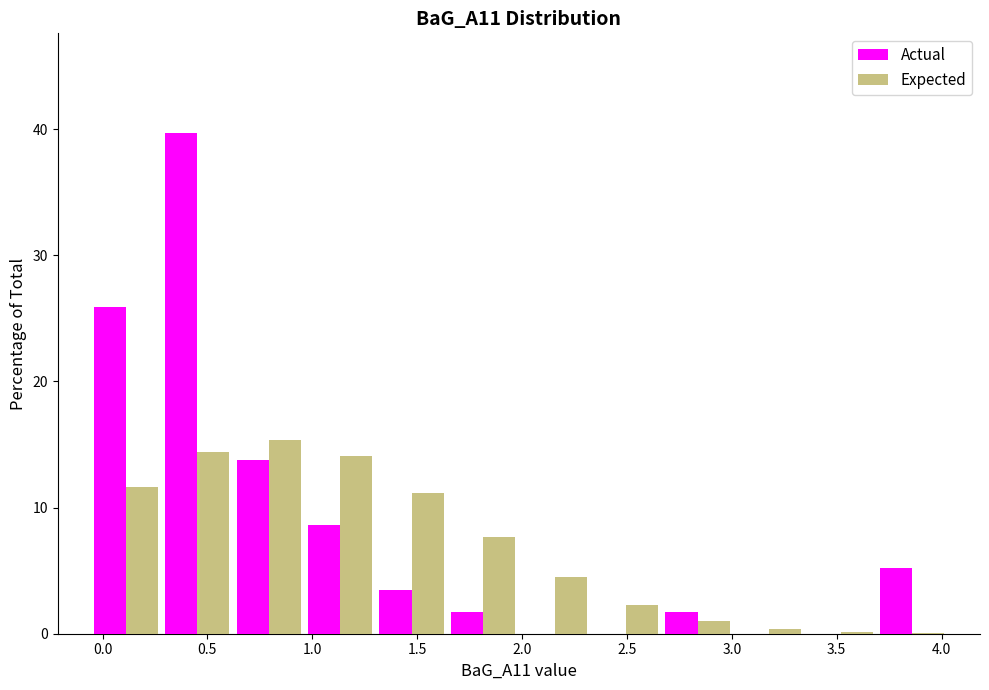

What is the height of the Expected bar covering 0.30 to 0.60 on the x-axis? Neither the bar edges nor the heights are printed on the chart, so give them approximately, as read against the axes.

14